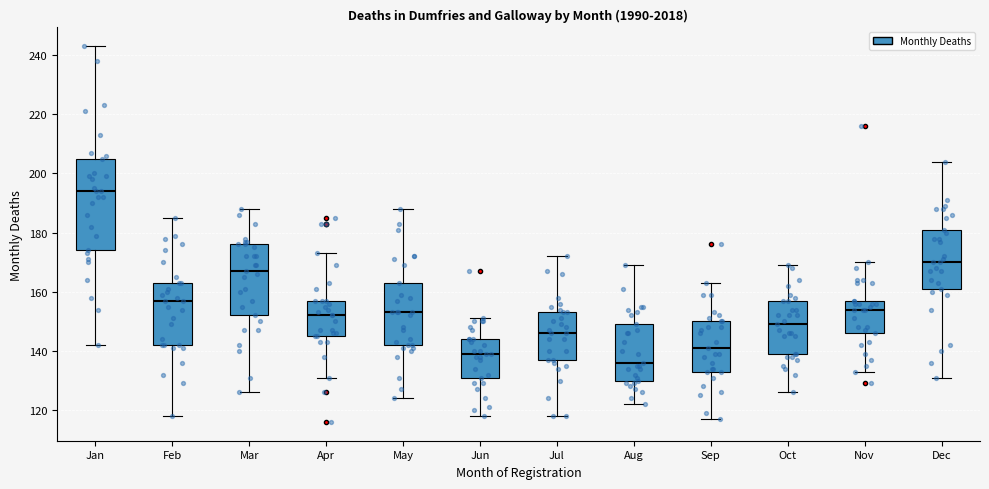

Which box's median line is the highest?

Jan